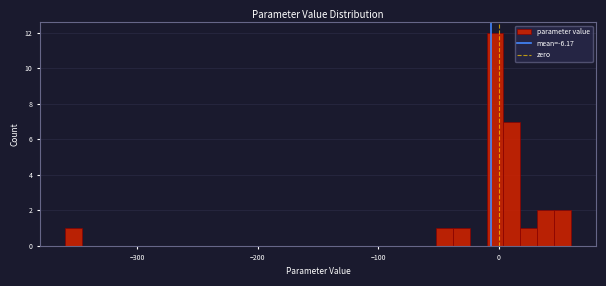

Read against the x-axis, roughly where is the centre of the tallest bar?

0